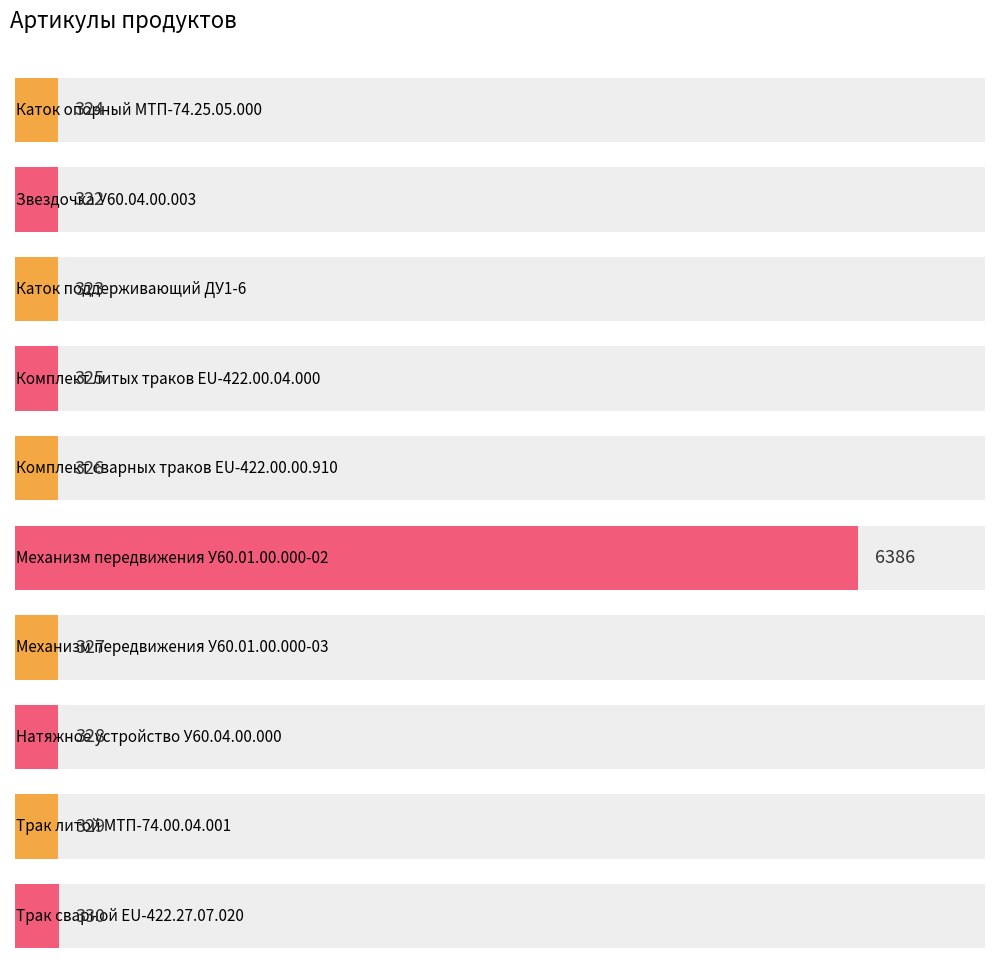

Is it true that the value at Звездочка У60.04.00.003 is 322?

True